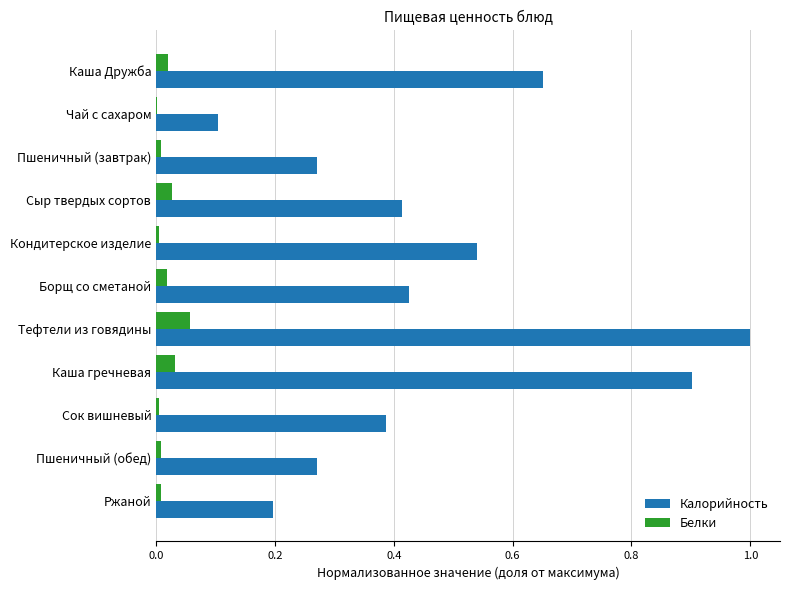

Which series changed the most between Каша Дружба and Тефтели из говядины?

Калорийность